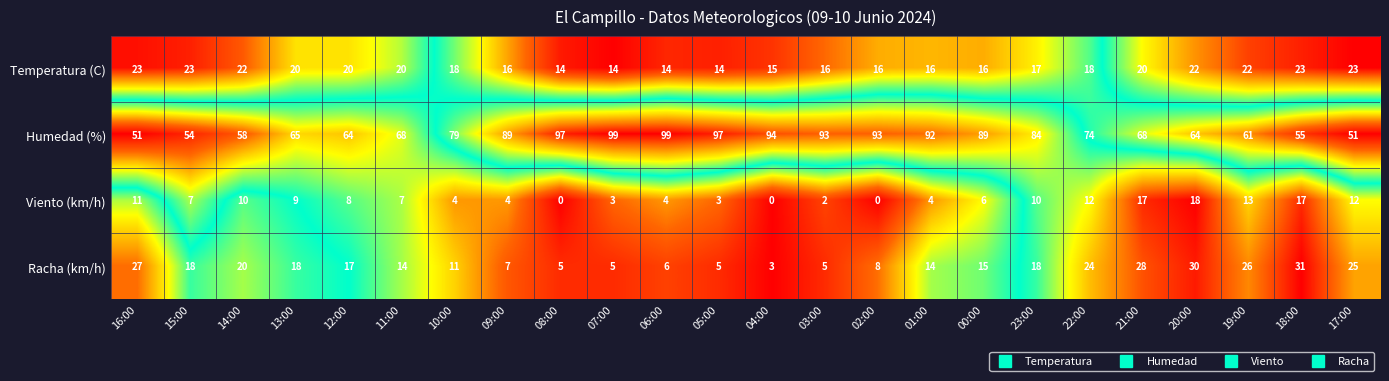

Rank the series by their maximum value, from highest to lowest.

Humedad (%), Racha (km/h), Temperatura (C), Viento (km/h)